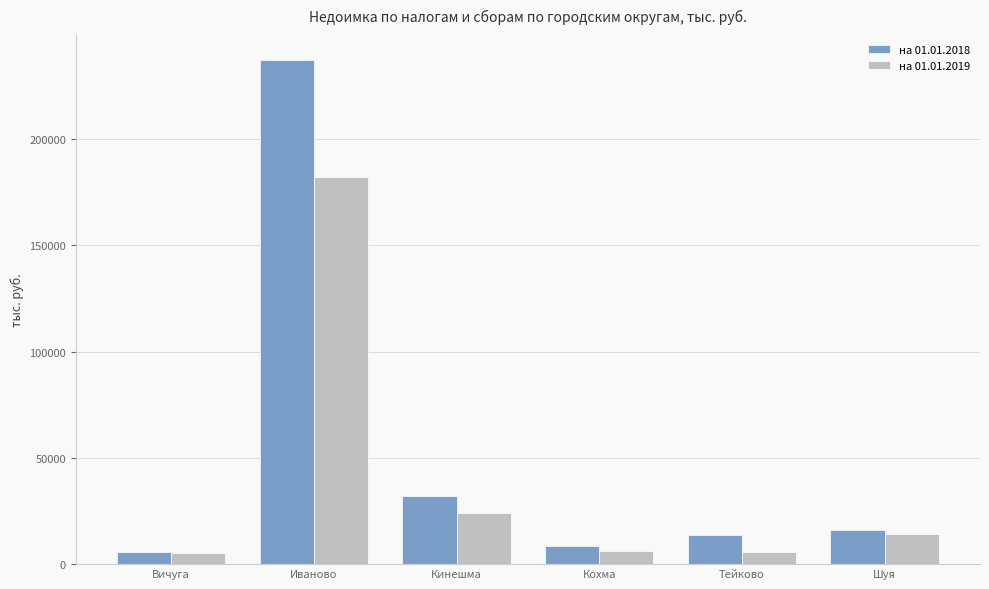

What is the value of the на 01.01.2018 bar at the 1st from the left?

5818.1